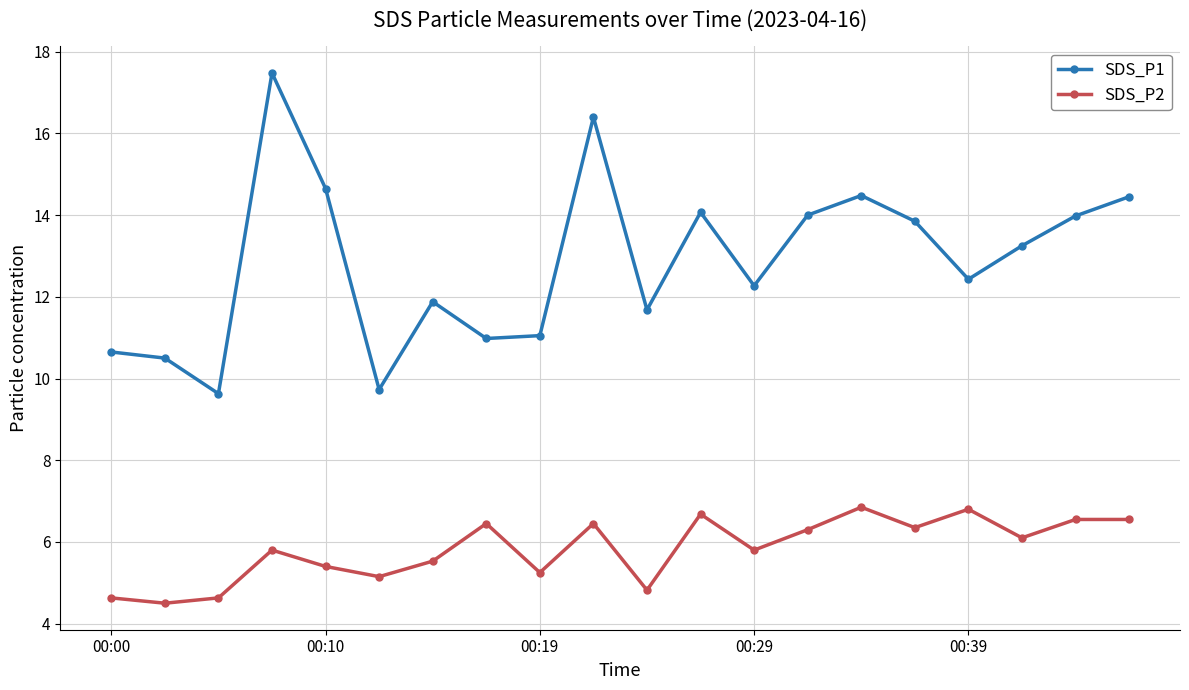

True or false: SDS_P2 and SDS_P1 cross at least once.

False